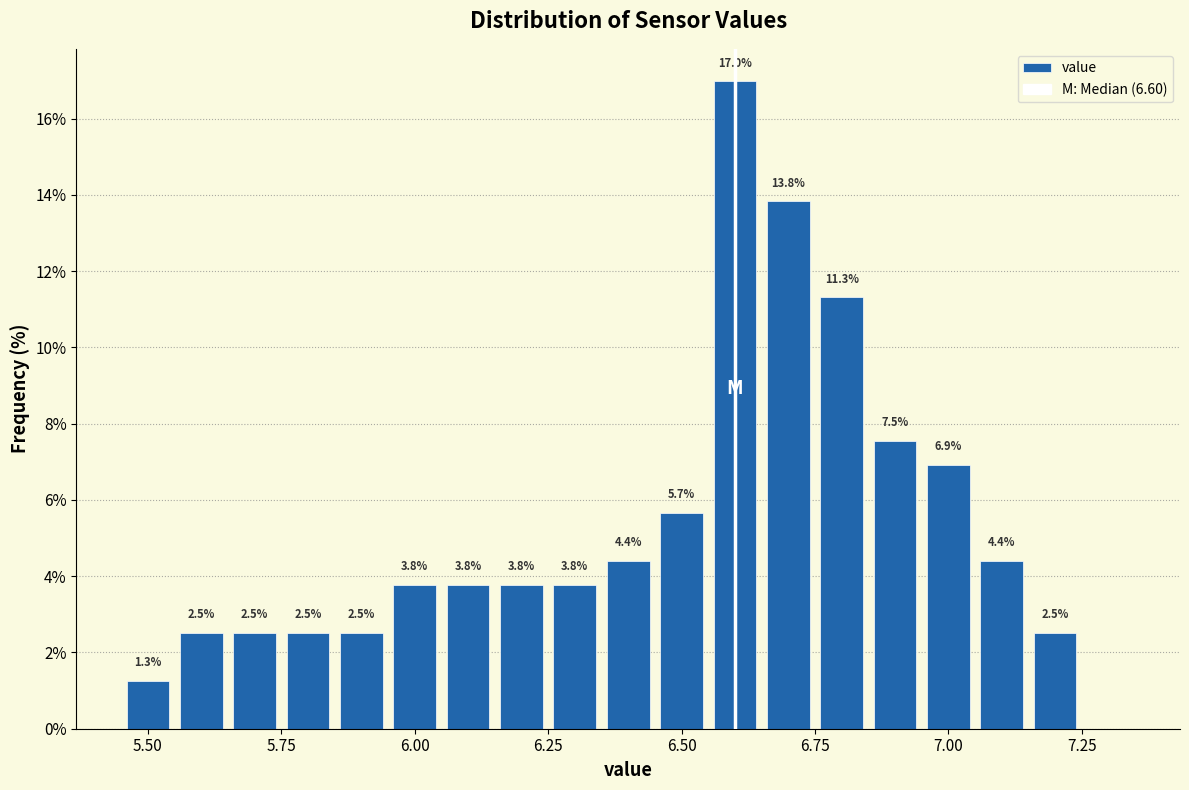

Around what value on the x-axis is the tallest bar? Give the approximate position of its centre, as read against the axis.

6.60